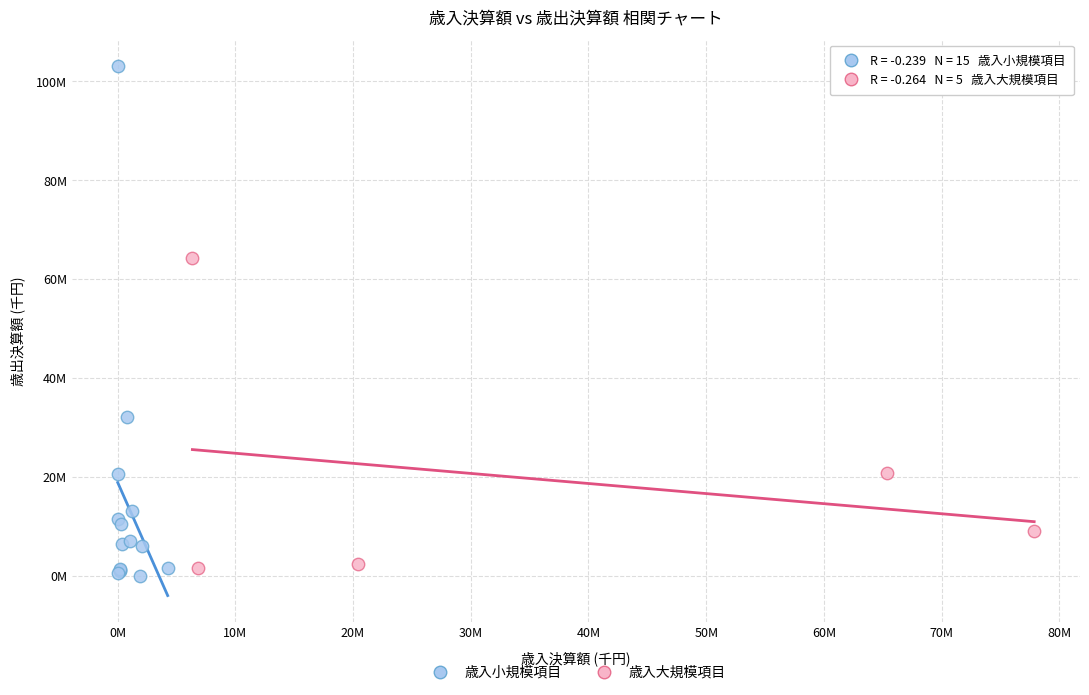

What are all the series names shown in the legend?

歳入小規模項目, 歳入大規模項目